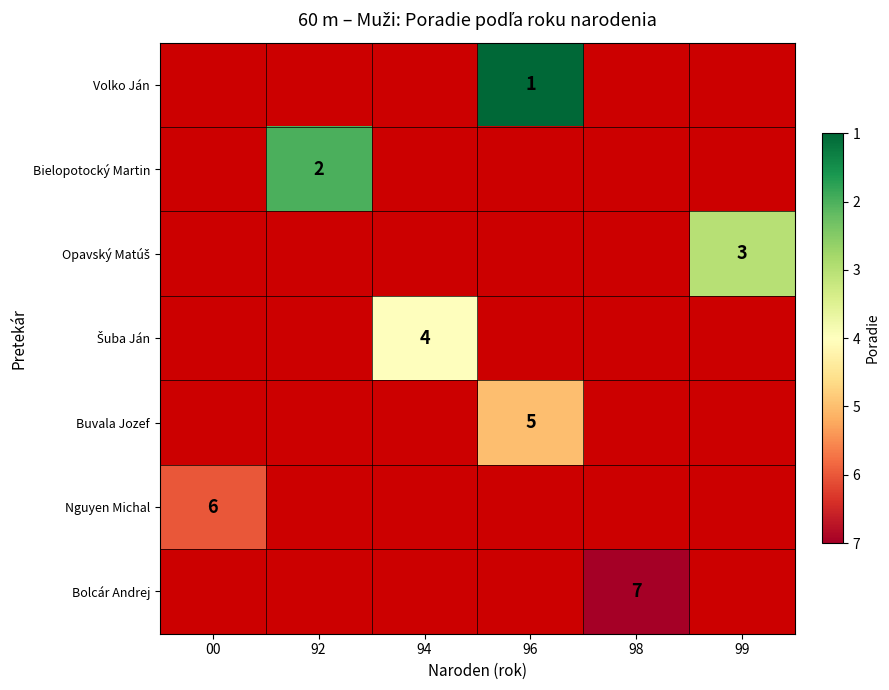

How many series are shown in this chart?

7